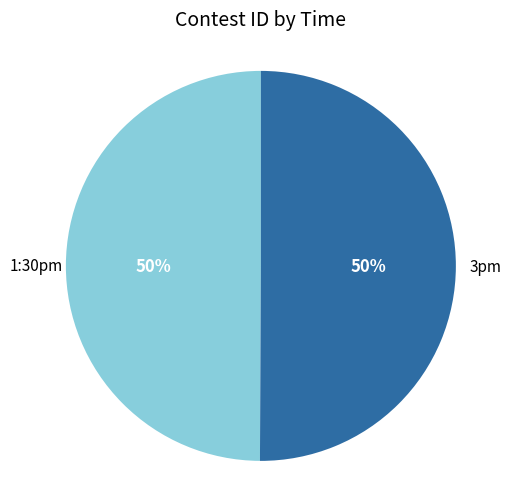

Is it true that 1:30pm is 50% of the pie?

True